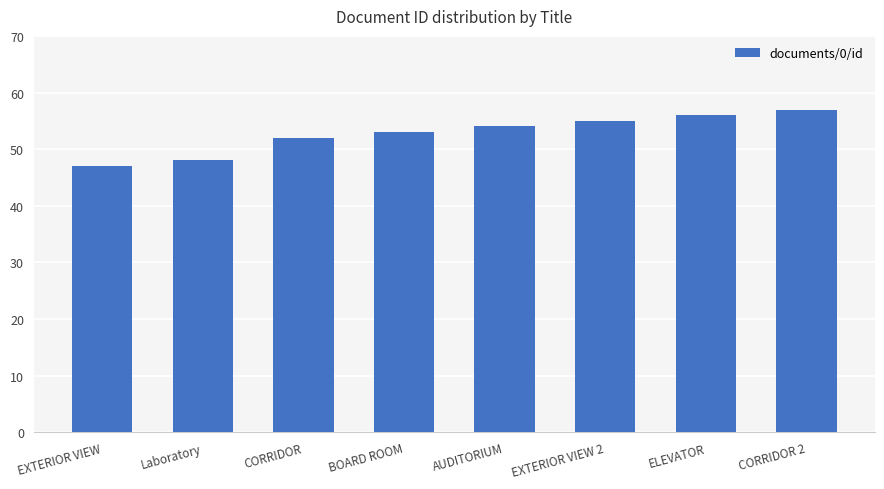

How many bars are there in total?

8